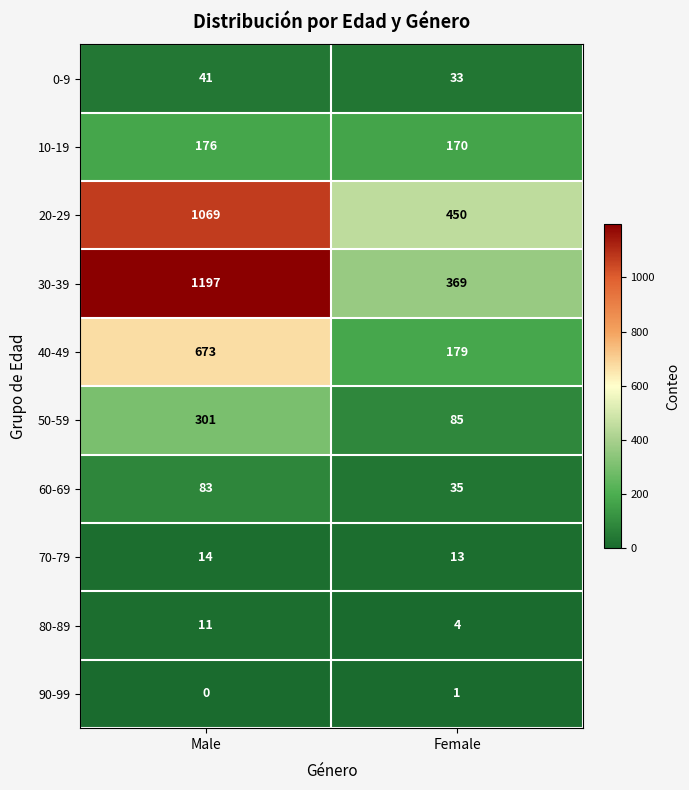

Reading left to right, list all the values displayed in this chart.

0-9: 41	33
10-19: 176	170
20-29: 1069	450
30-39: 1197	369
40-49: 673	179
50-59: 301	85
60-69: 83	35
70-79: 14	13
80-89: 11	4
90-99: 0	1